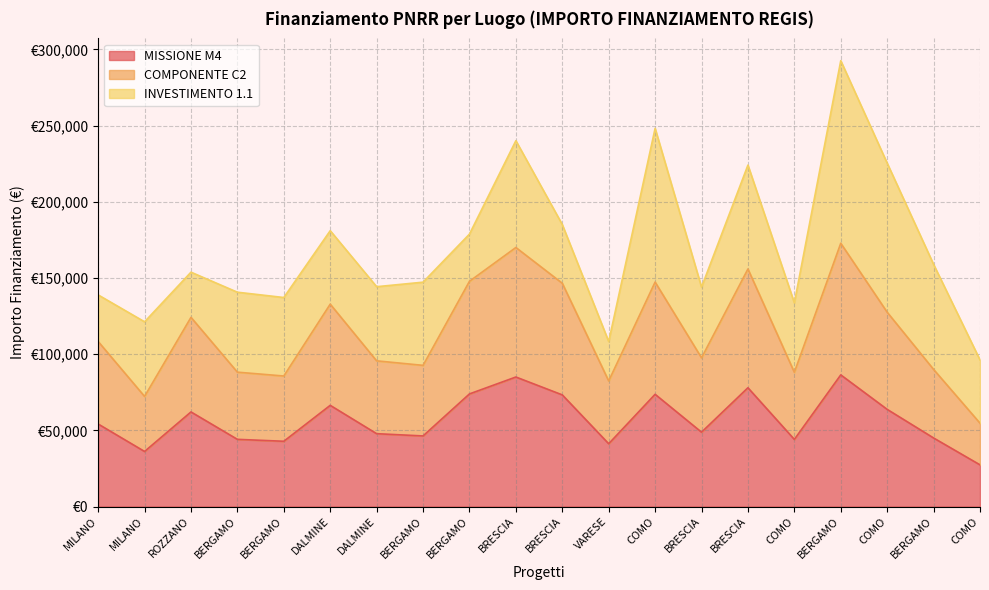

True or false: MISSIONE M4 has a value of 99988.8 at ROZZANO.

False